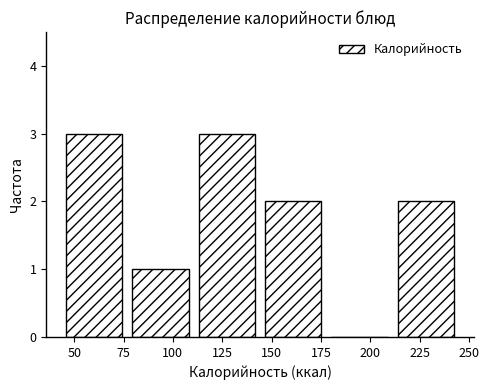

How tall is the bar that spans 45 to 75 on the x-axis? Neither the bar edges nor the heights are printed on the chart, so give them approximately, as read against the axes.

3